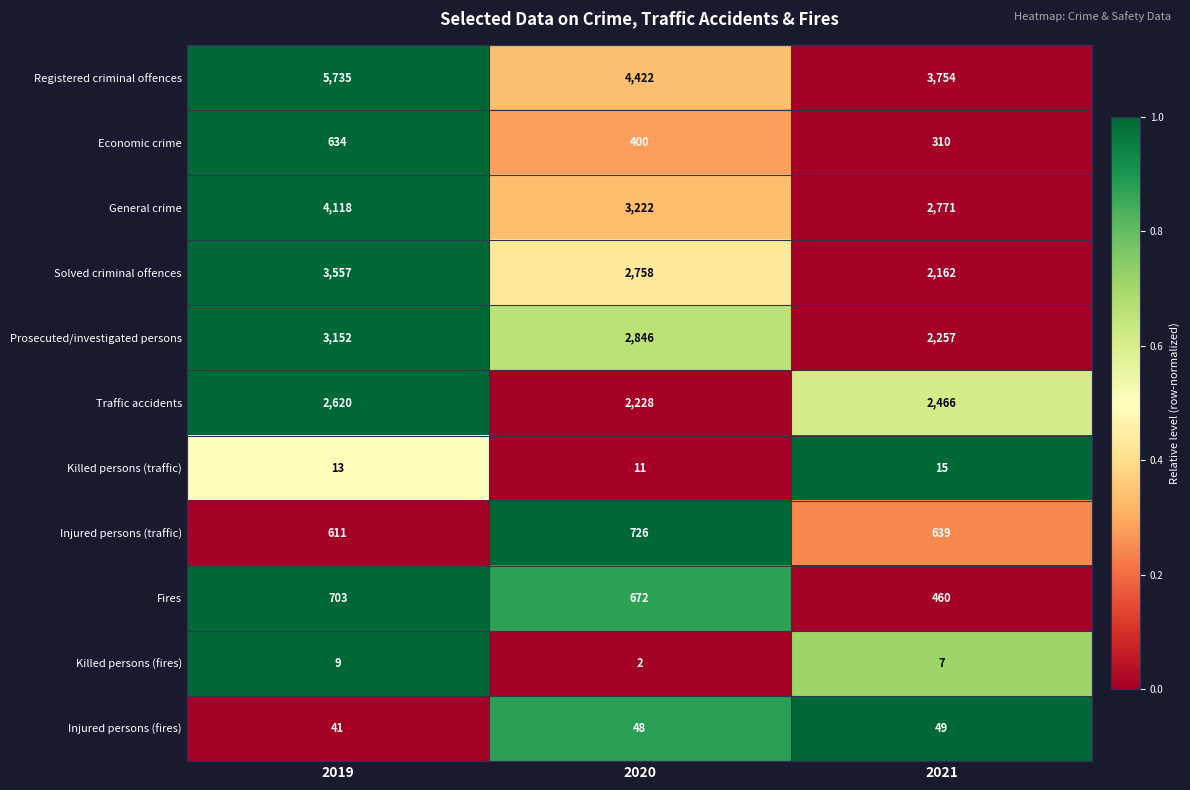

At which category does the chart reach its peak across all series?

2019